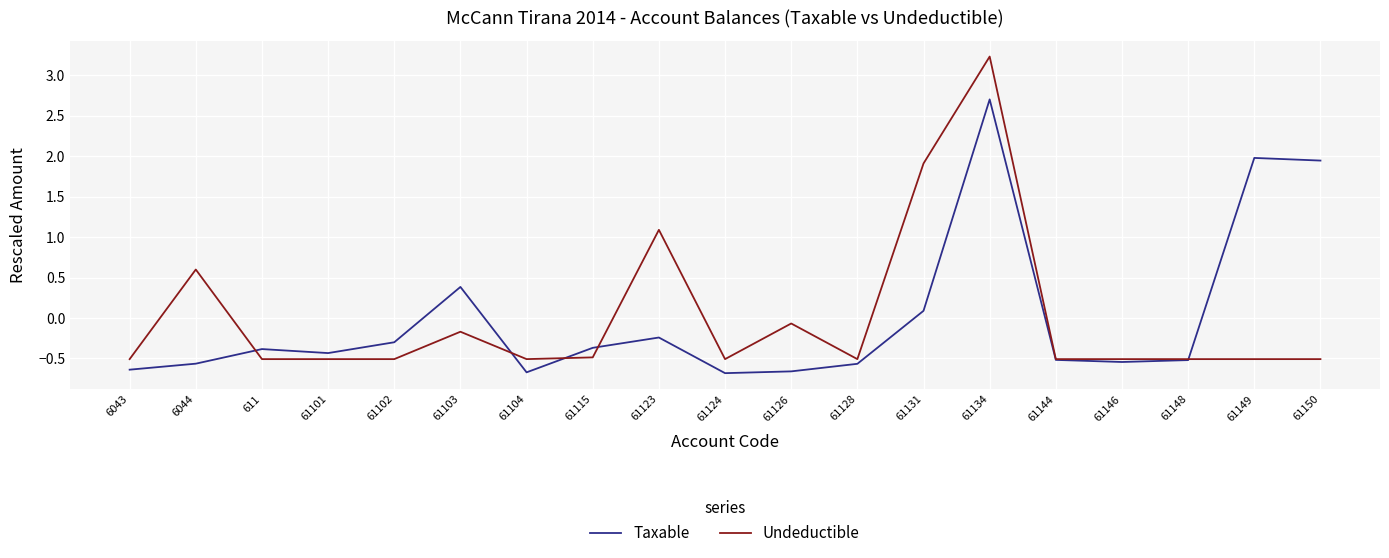

True or false: Taxable has more than 1 interior local peaks.

True